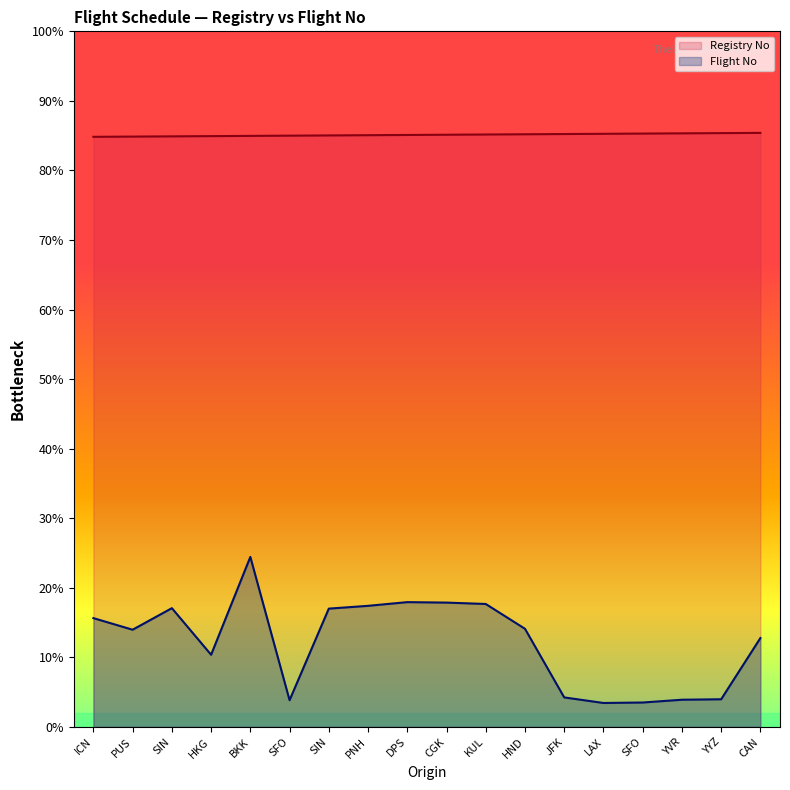

At which category does Flight No reach its first local peak?

SIN